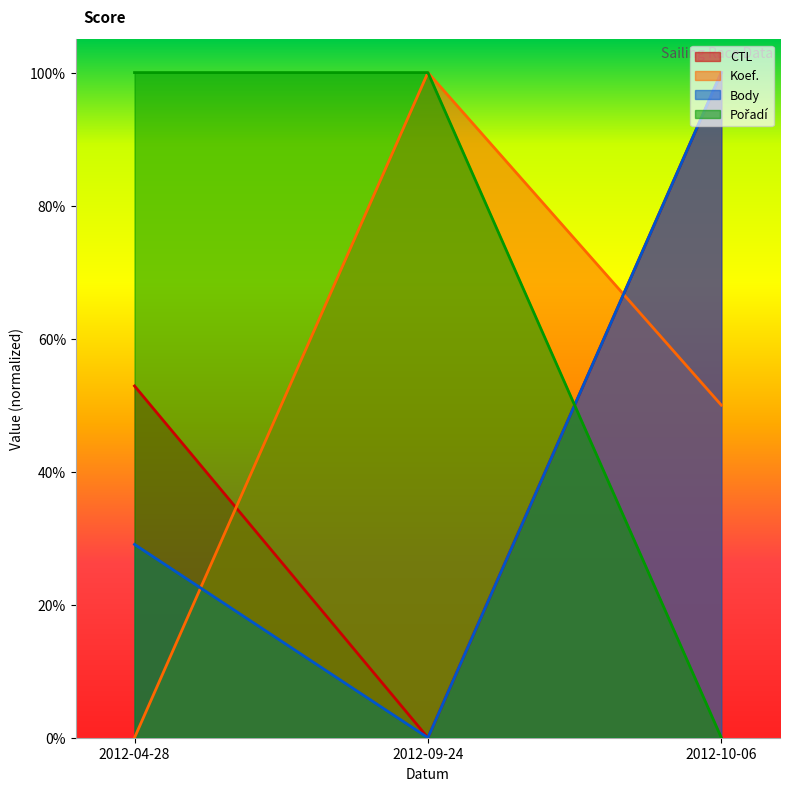

Between 2012-09-24 and 2012-10-06, which series saw the biggest shift?

CTL